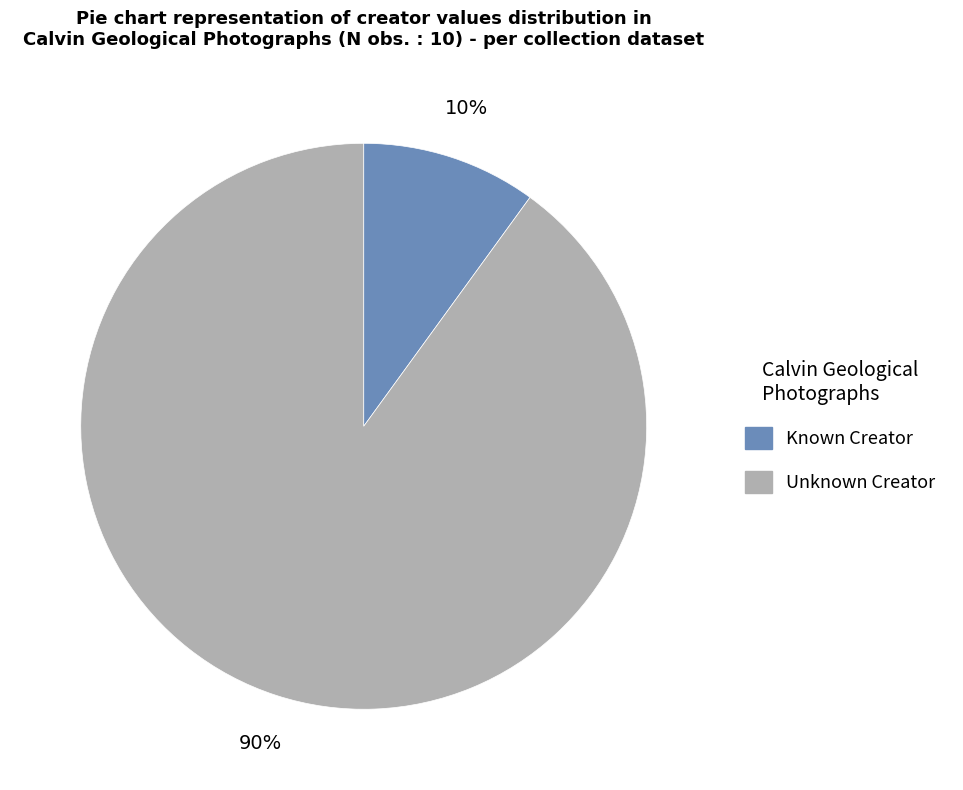

Approximately how many times larger is the value at Unknown Creator compared to Known Creator?

9.0